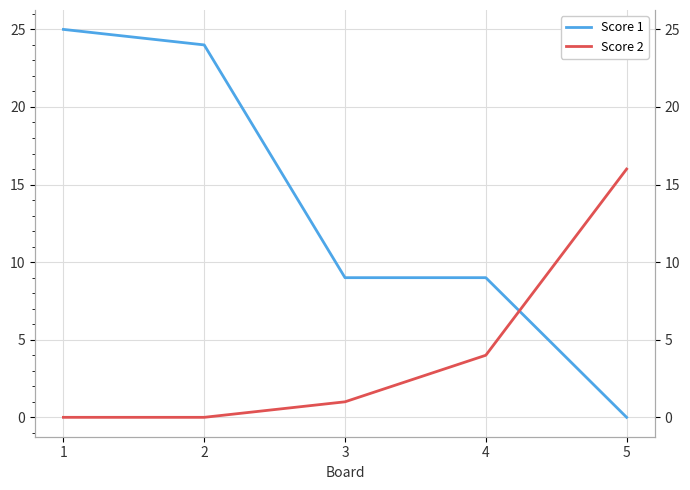

Is the value of Score 2 at 3 greater than the value of Score 1 at 3?

No